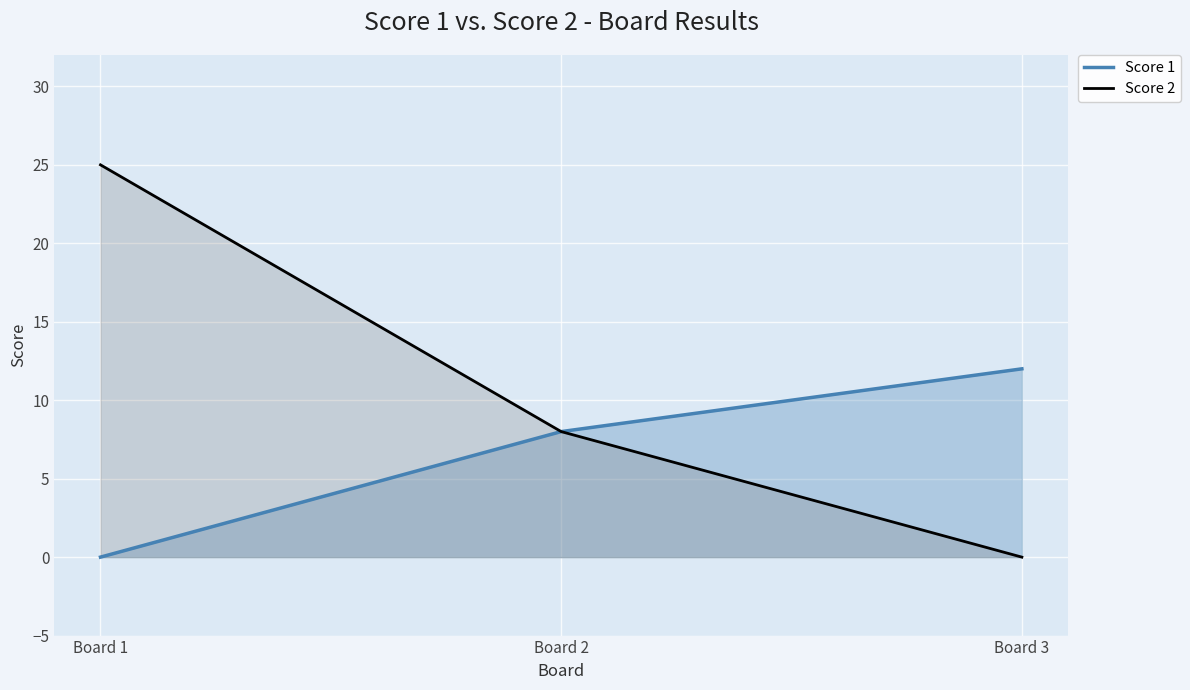

Reading right to left, list all the values displayed in this chart.

Score 1: Board 3=12	Board 2=8	Board 1=0
Score 2: Board 3=0	Board 2=8	Board 1=25